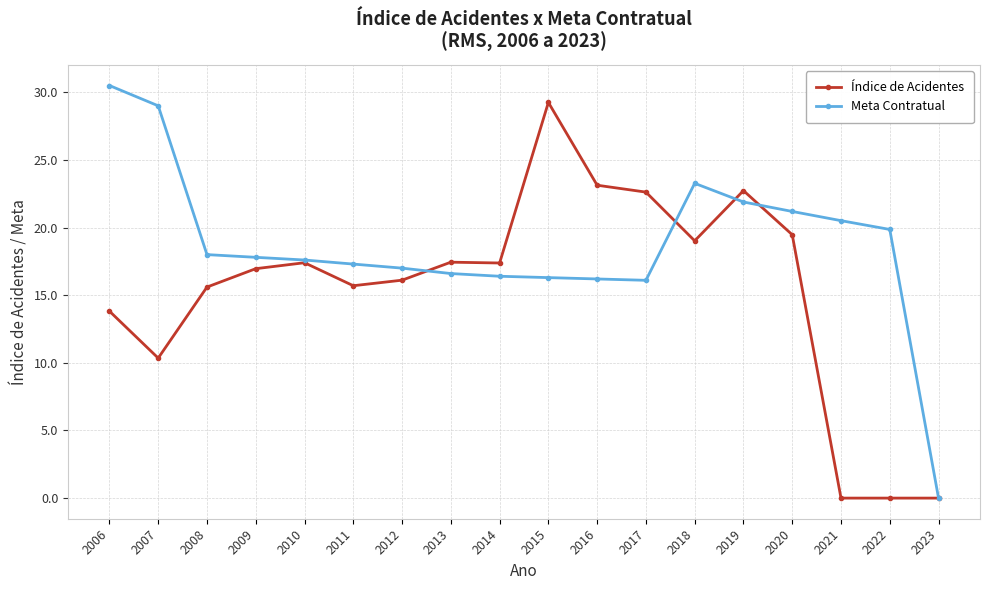

At which label does Meta Contratual reach its minimum?

2023